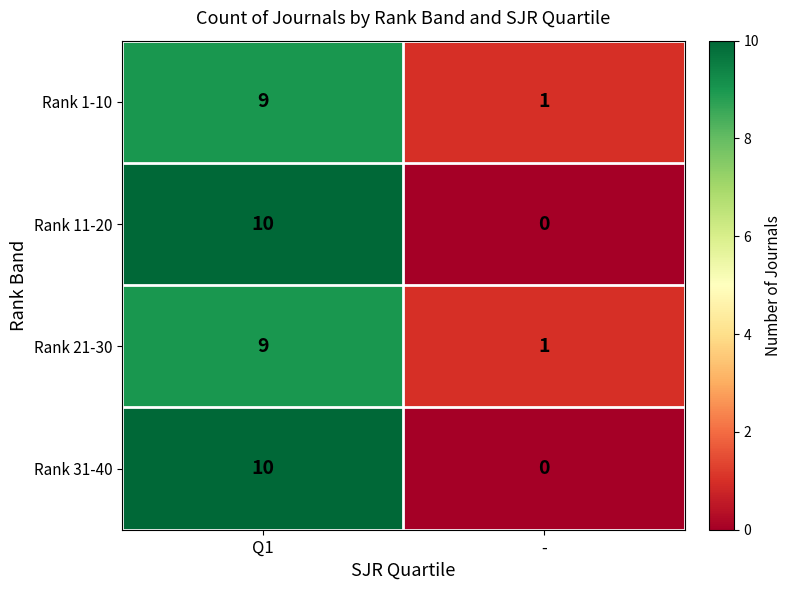

Rank the categories by Rank 11-20 value from lowest to highest.

-, Q1